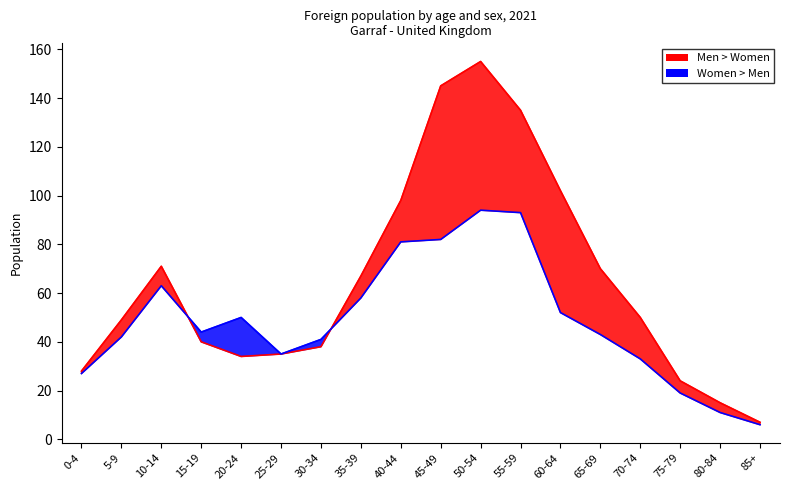

Which series has the largest range (max minus min)?

Men